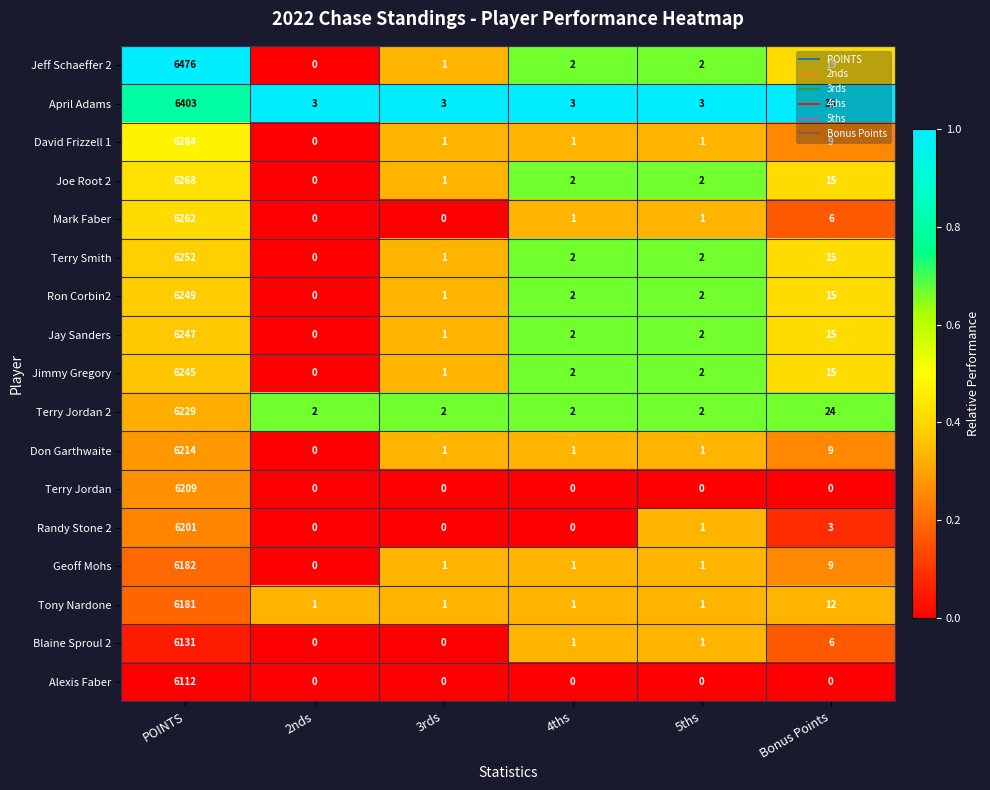

At how many categories does at least one series exceed 0?

6